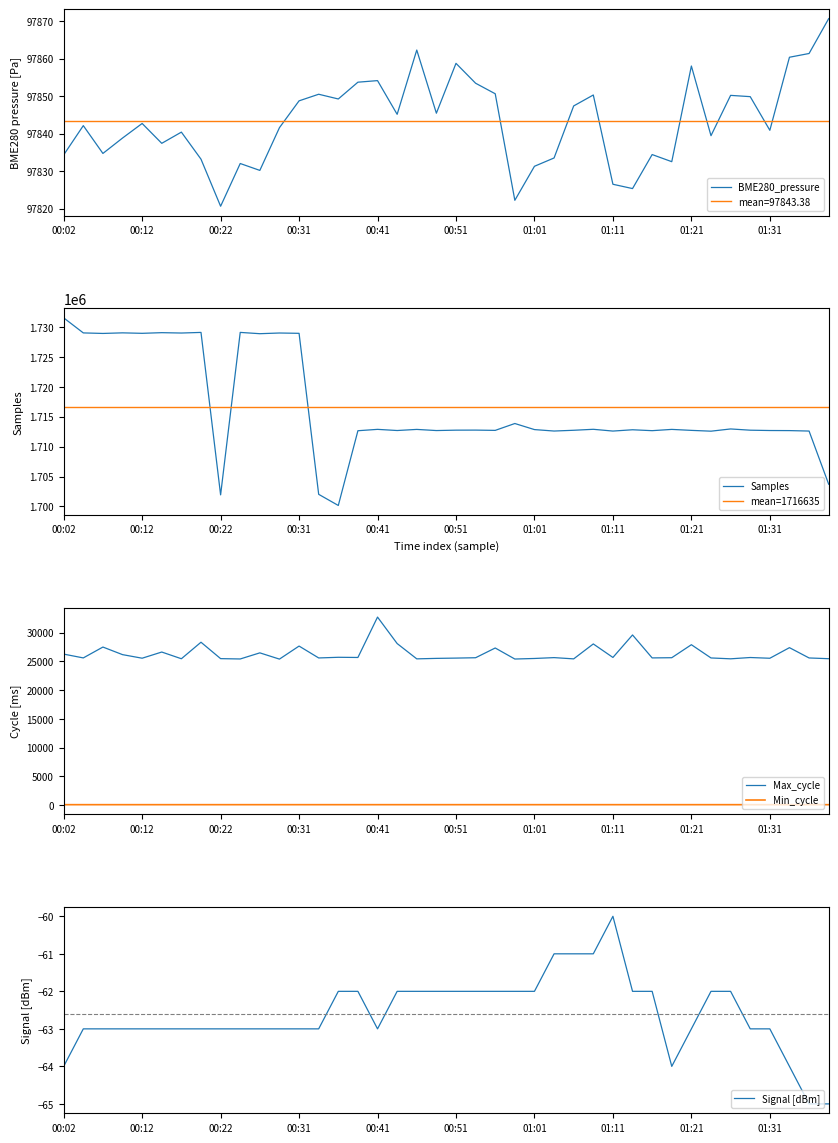

Reading left to right, extract all data points from this chart.

BME280_pressure: 97834.3	97842.1	97834.7	97838.8	97842.7	97837.4	97840.4	97833.2	97820.6	97832.0	97830.2	97841.6	97848.8	97850.5	97849.3	97853.8	97854.2	97845.2	97862.3	97845.5	97858.8	97853.5	97850.7	97822.2	97831.3	97833.5	97847.4	97850.3	97826.5	97825.4	97834.4	97832.5	97858.1	97839.5	97850.2	97849.9	97840.9	97860.4	97861.4	97870.7
Samples: 1731539.0	1729023.0	1728935.0	1729033.0	1728954.0	1729064.0	1729004.0	1729106.0	1701929.0	1729108.0	1728892.0	1729007.0	1728954.0	1702020.0	1700156.0	1712660.0	1712888.0	1712695.0	1712879.0	1712689.0	1712755.0	1712764.0	1712718.0	1713866.0	1712850.0	1712608.0	1712736.0	1712898.0	1712603.0	1712820.0	1712669.0	1712882.0	1712719.0	1712584.0	1712956.0	1712749.0	1712695.0	1712681.0	1712605.0	1703714.0
Max_cycle: 26285.0	25622.0	27513.0	26193.0	25571.0	26645.0	25478.0	28352.0	25497.0	25439.0	26502.0	25415.0	27684.0	25616.0	25731.0	25699.0	32727.0	28123.0	25458.0	25541.0	25591.0	25654.0	27349.0	25429.0	25525.0	25674.0	25456.0	28054.0	25703.0	29617.0	25623.0	25658.0	27919.0	25616.0	25466.0	25692.0	25563.0	27408.0	25615.0	25485.0
Min_cycle: 83.0	83.0	83.0	83.0	83.0	83.0	83.0	83.0	83.0	83.0	83.0	83.0	83.0	83.0	83.0	83.0	83.0	83.0	83.0	83.0	83.0	83.0	83.0	83.0	83.0	83.0	83.0	83.0	83.0	83.0	83.0	83.0	83.0	83.0	83.0	83.0	83.0	83.0	83.0	82.0
Signal: -64.0	-63.0	-63.0	-63.0	-63.0	-63.0	-63.0	-63.0	-63.0	-63.0	-63.0	-63.0	-63.0	-63.0	-62.0	-62.0	-63.0	-62.0	-62.0	-62.0	-62.0	-62.0	-62.0	-62.0	-62.0	-61.0	-61.0	-61.0	-60.0	-62.0	-62.0	-64.0	-63.0	-62.0	-62.0	-63.0	-63.0	-64.0	-65.0	-65.0